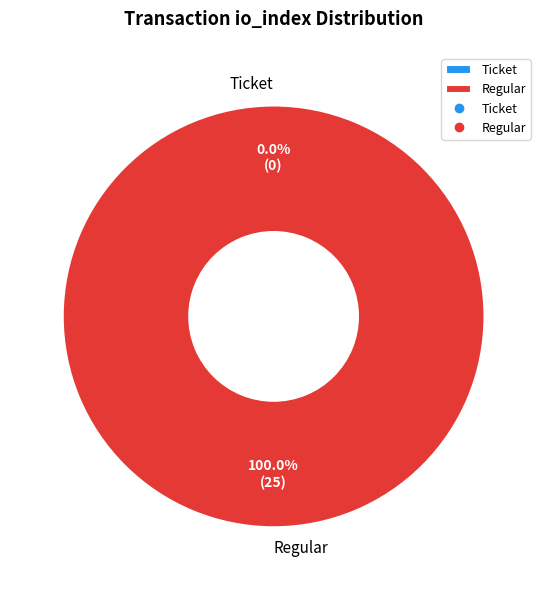

Does Regular represent more than half of the total?

Yes